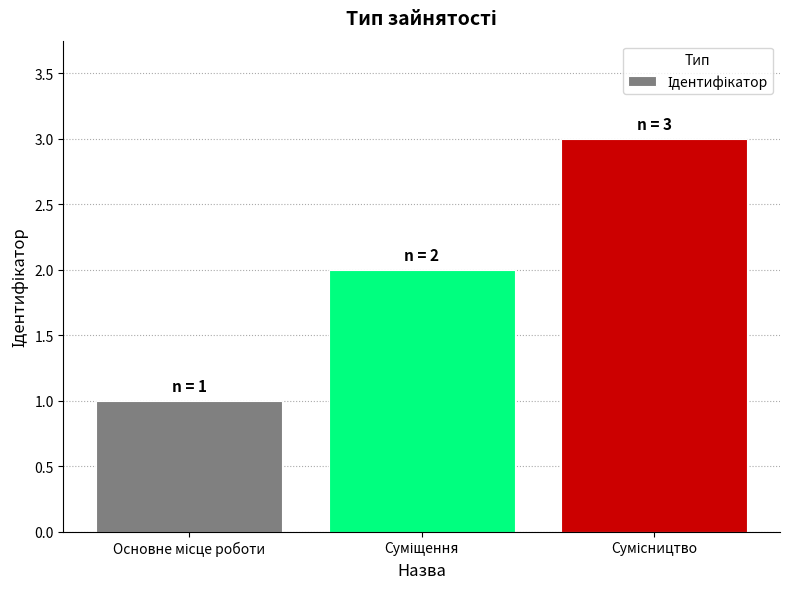

What is the greatest value displayed?

3